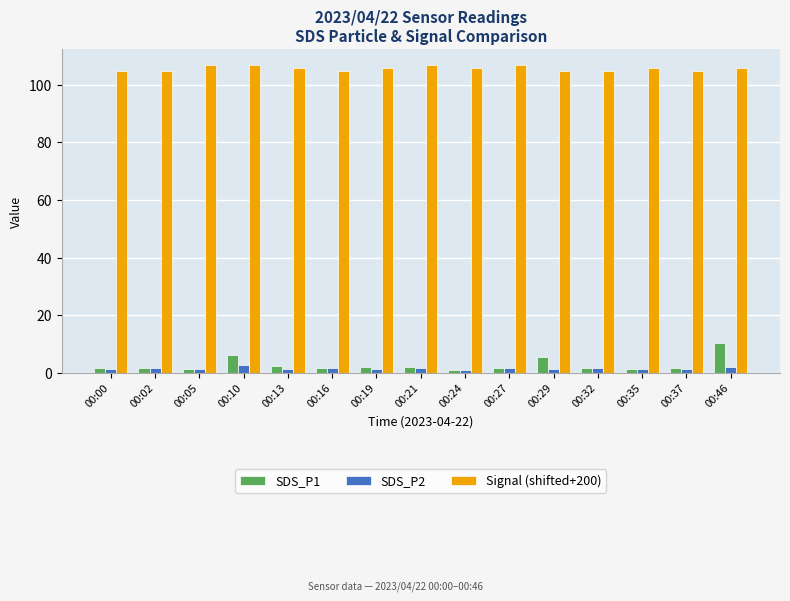

At how many categories does at least one series exceed 62?

15